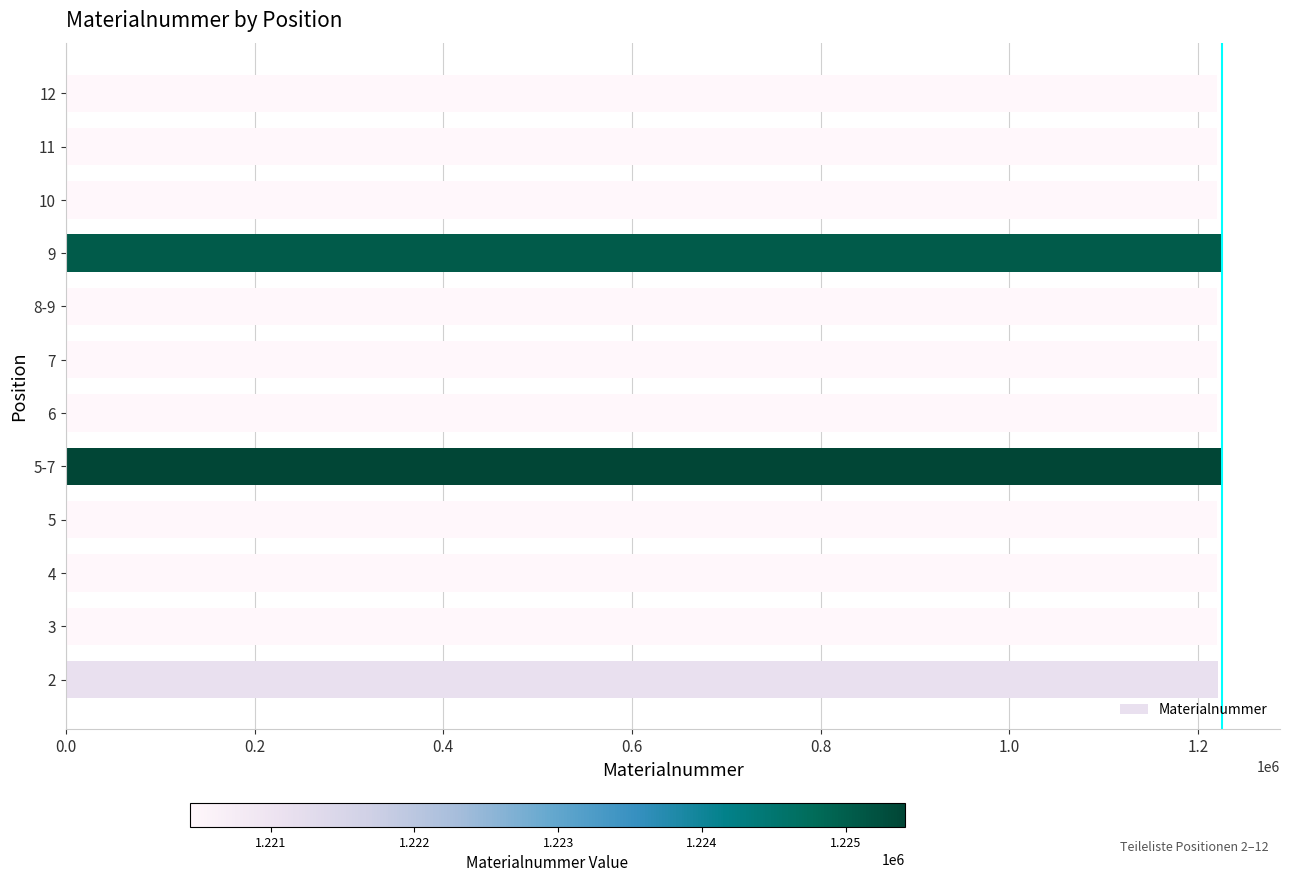

Is it true that the value at 11 is 834916?

False